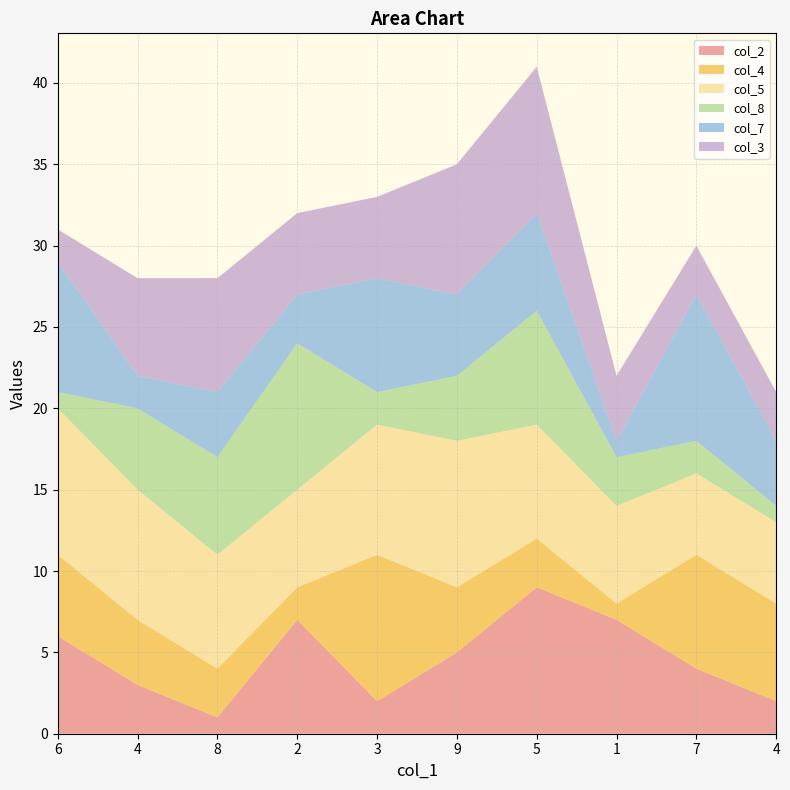

Reading left to right, list all the values displayed in this chart.

col_2: 6	3	1	7	2	5	9	7	4	2
col_4: 5	4	3	2	9	4	3	1	7	6
col_5: 9	8	7	6	8	9	7	6	5	5
col_8: 1	5	6	9	2	4	7	3	2	1
col_7: 8	2	4	3	7	5	6	1	9	4
col_3: 2	6	7	5	5	8	9	4	3	3